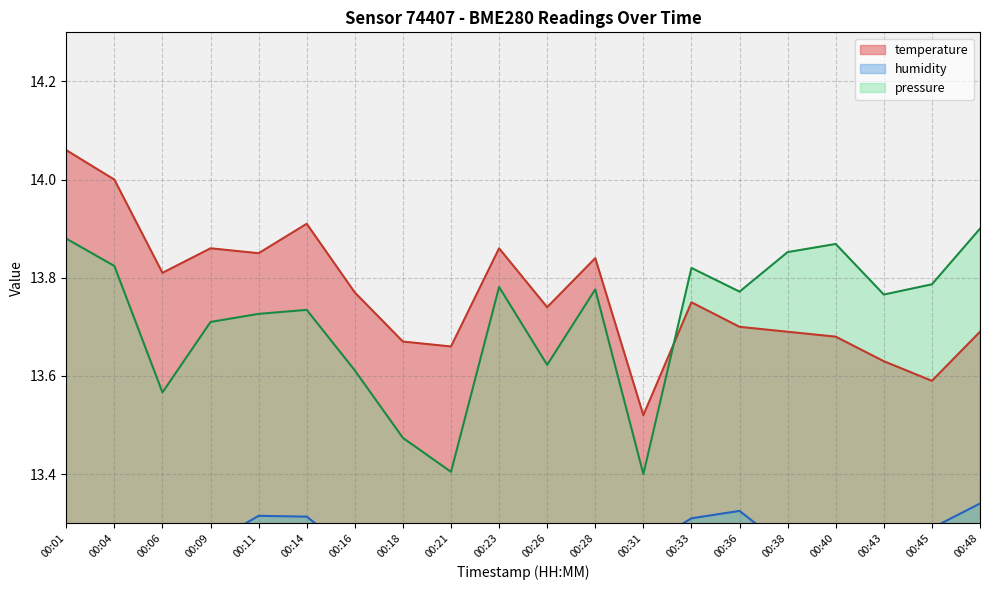

True or false: temperature and humidity cross at least once.

False